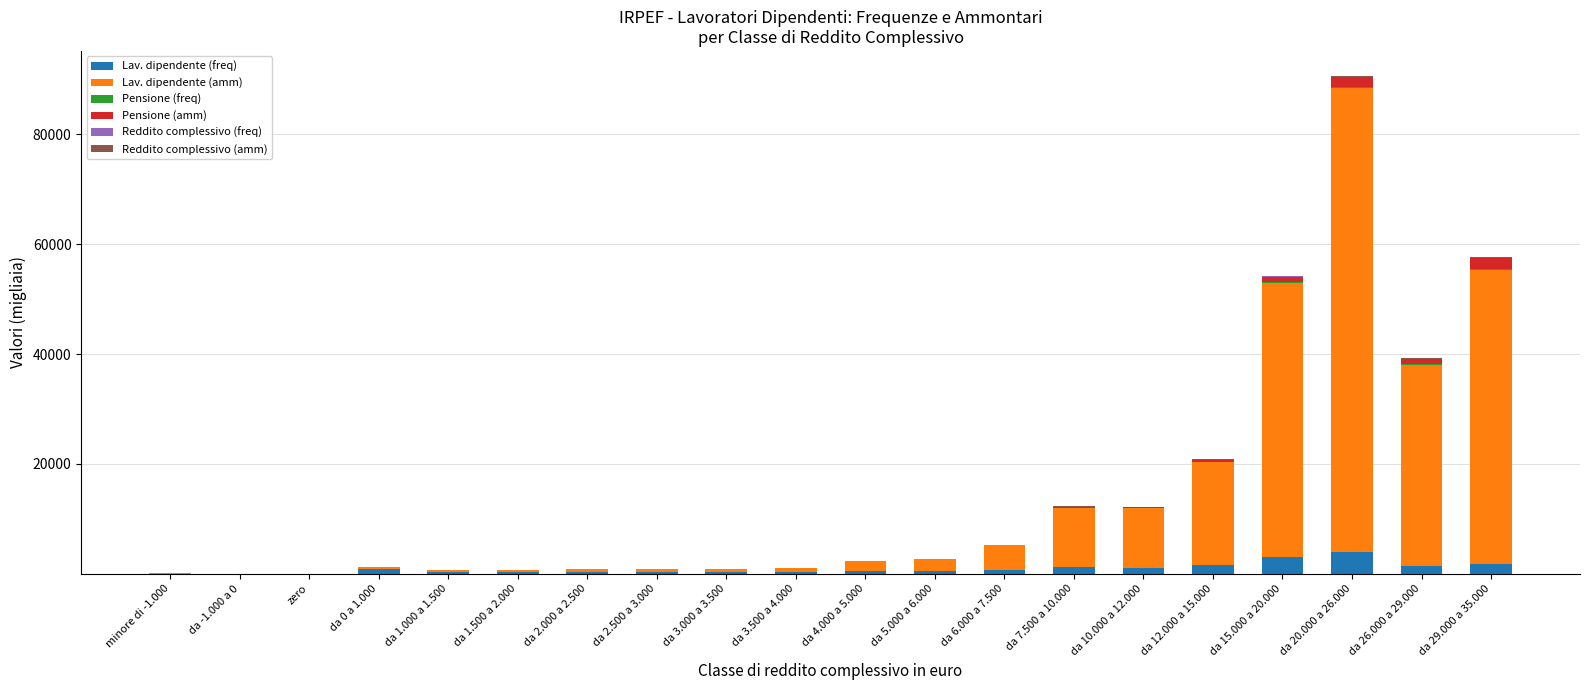

At which category is the sum across all series the highest?

da 20.000 a 26.000